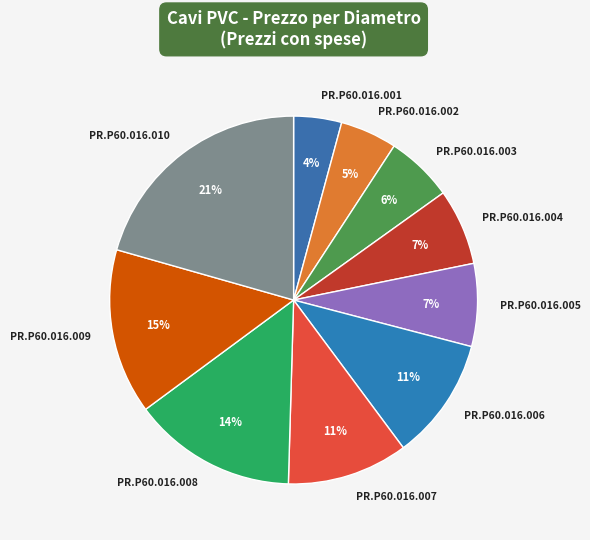

True or false: PR.P60.016.004 accounts for 7% of the total.

True